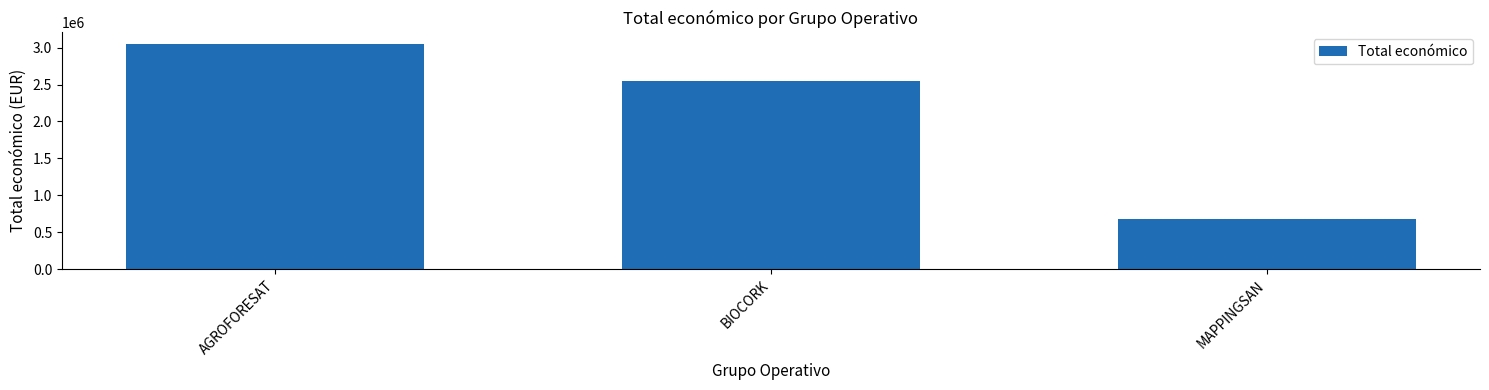

Where does the data first go above 2546283?

AGROFORESAT